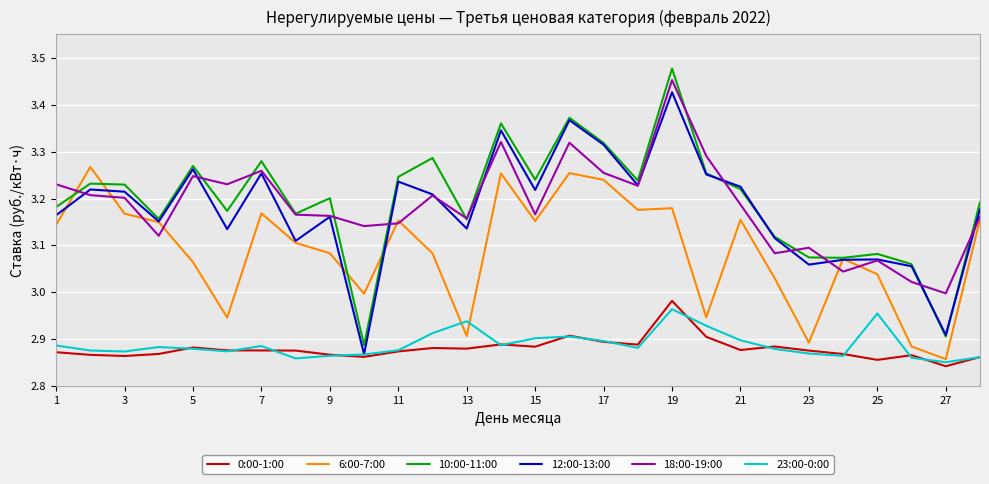

Which series has the largest range (max minus min)?

10:00-11:00